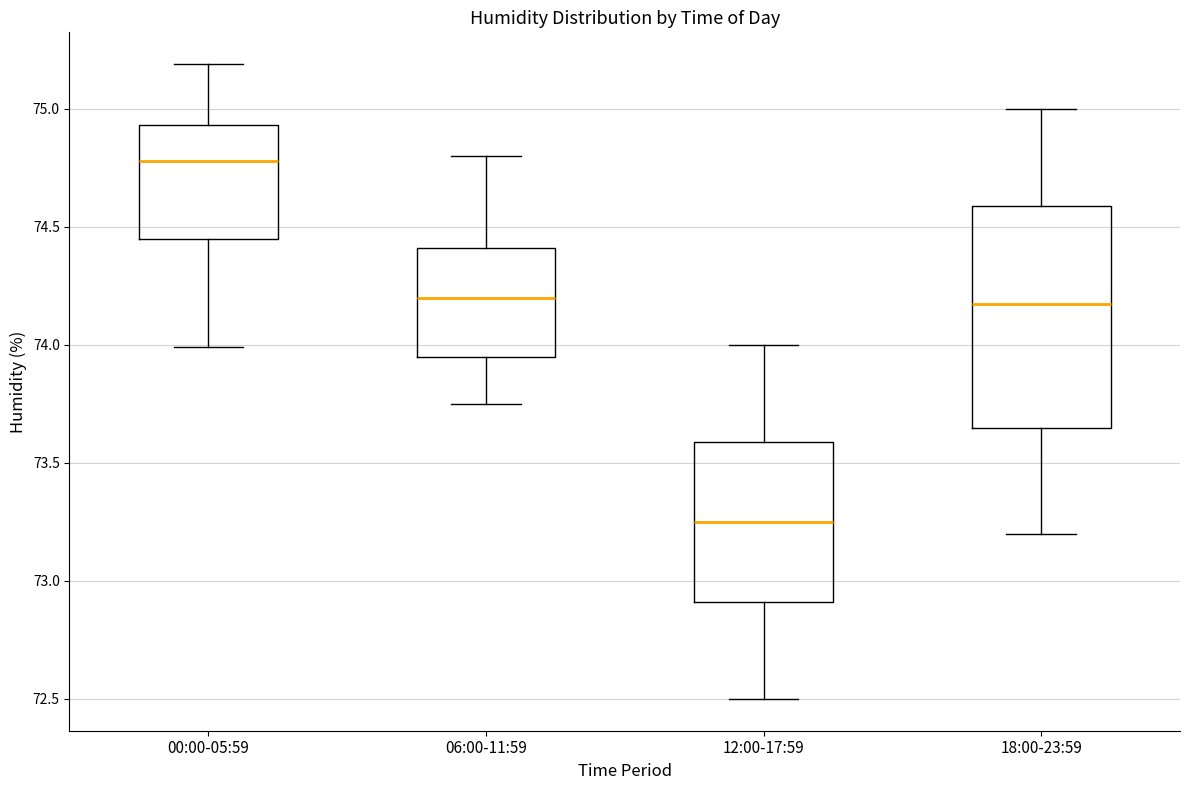

Where is the upper edge of the box for 06:00-11:59 on the y-axis? The values are not printed on the chart, so give them approximately, as read against the axis.

74.40